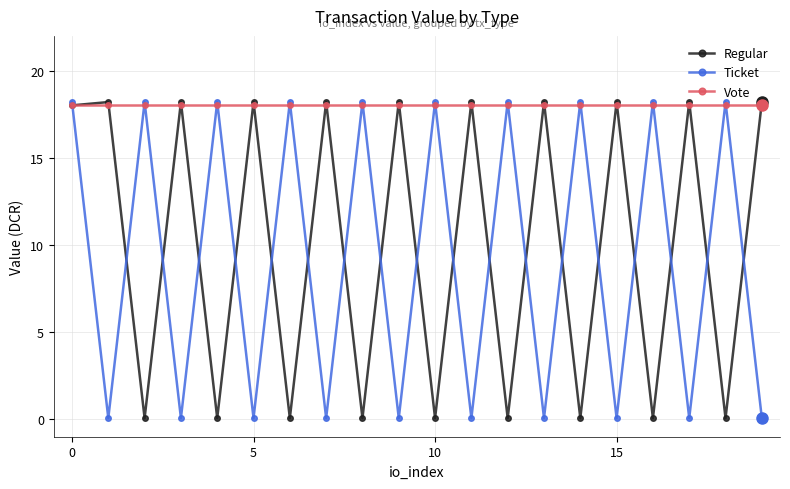

What is the value of the Regular point at the 16th from the left?

18.2